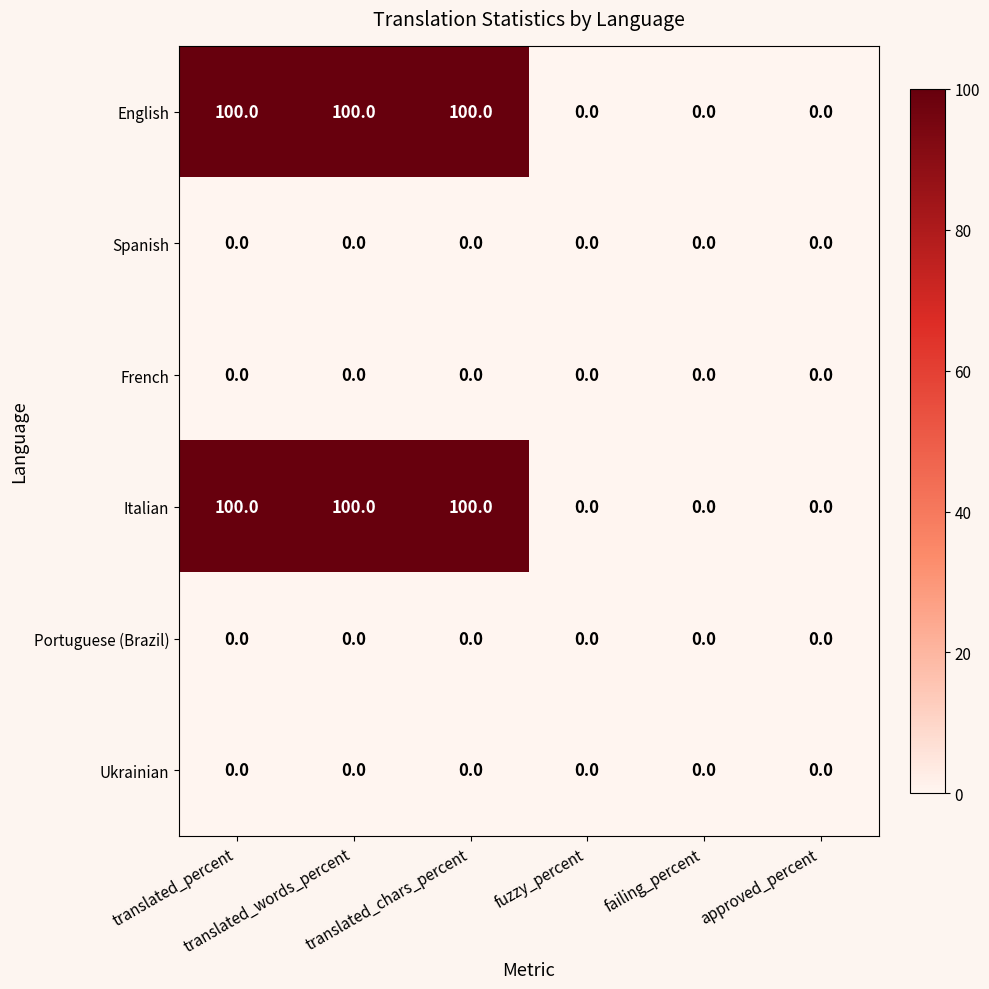

What is the sum of all English values?

300